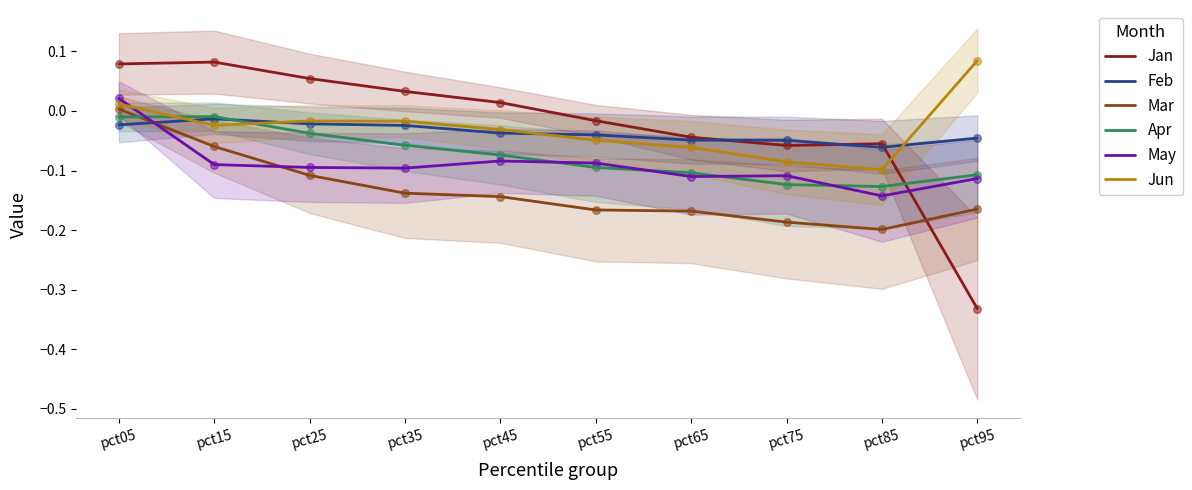

At which category is the sum across all series the highest?

pct05